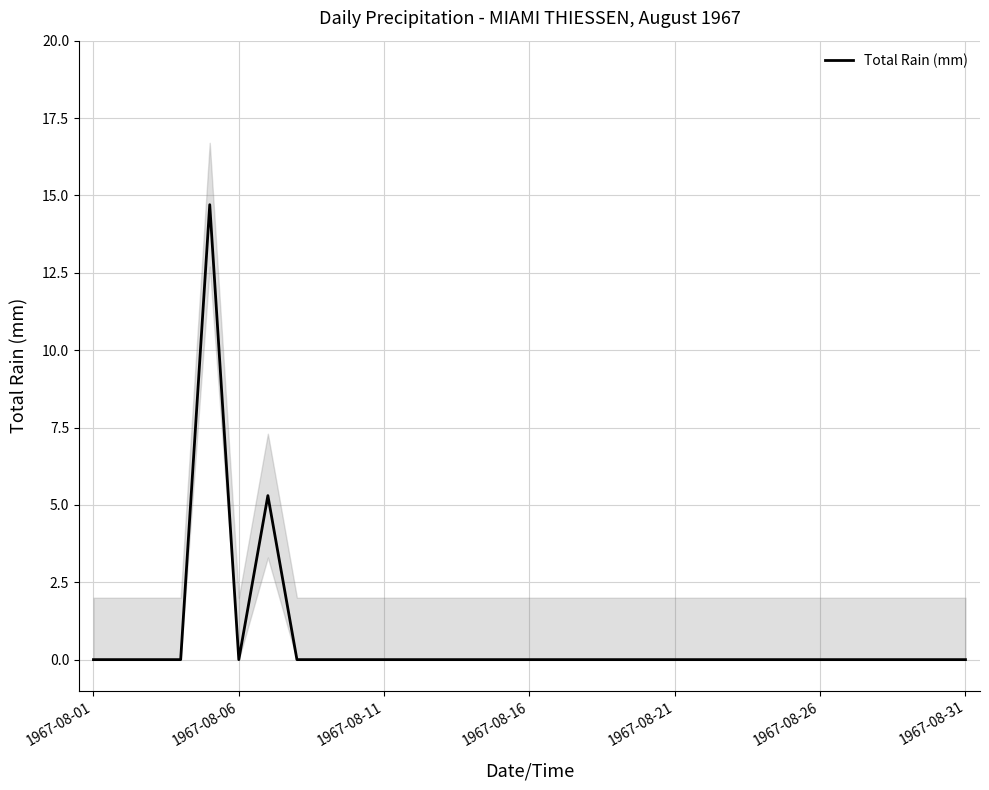

How many positive values are there?

2